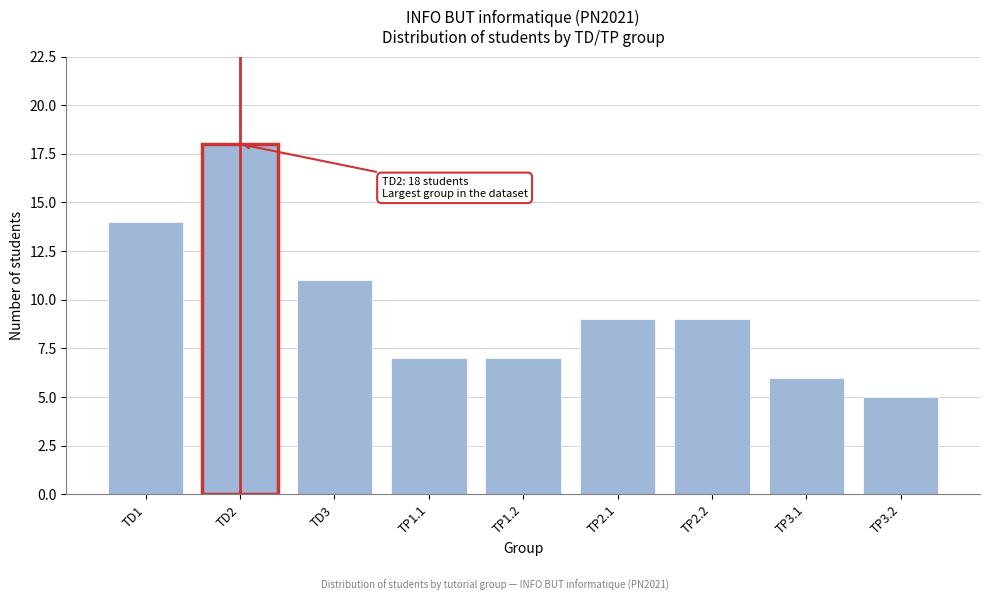

Reading left to right, extract all data points from this chart.

14	18	11	7	7	9	9	6	5